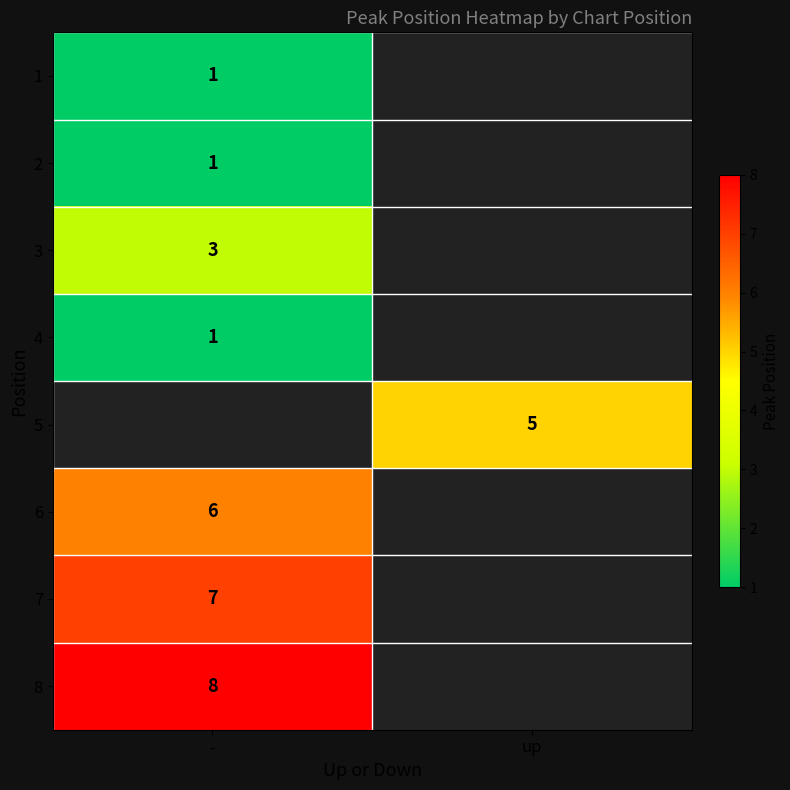

Between - and up, which is larger?

up